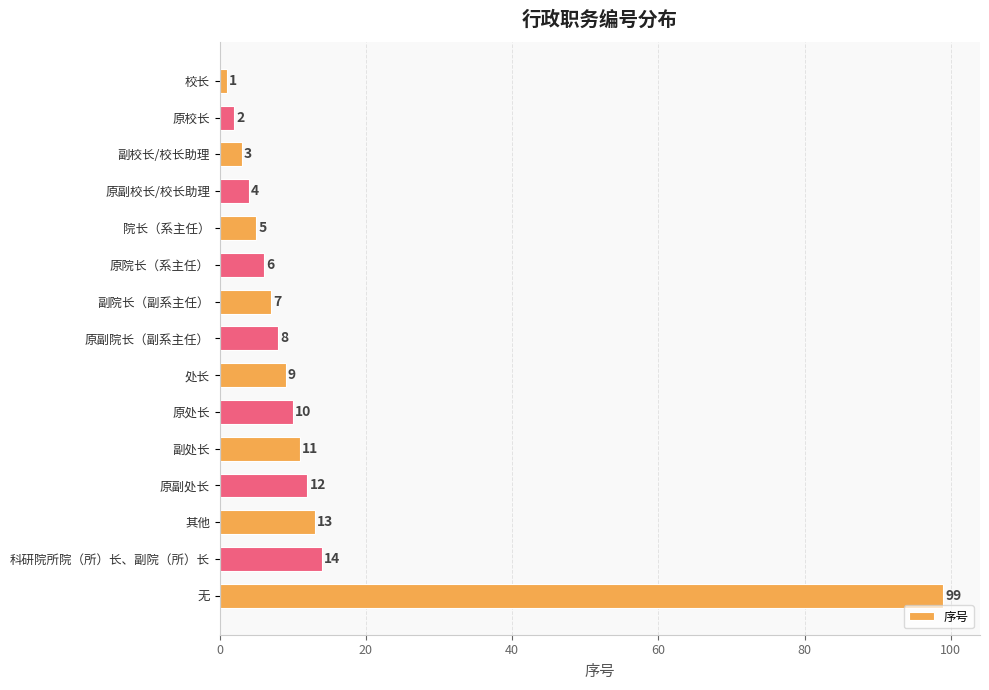

Rank the categories by value from lowest to highest.

校长, 原校长, 副校长/校长助理, 原副校长/校长助理, 院长（系主任）, 原院长（系主任）, 副院长（副系主任）, 原副院长（副系主任）, 处长, 原处长, 副处长, 原副处长, 其他, 科研院所院（所）长、副院（所）长, 无